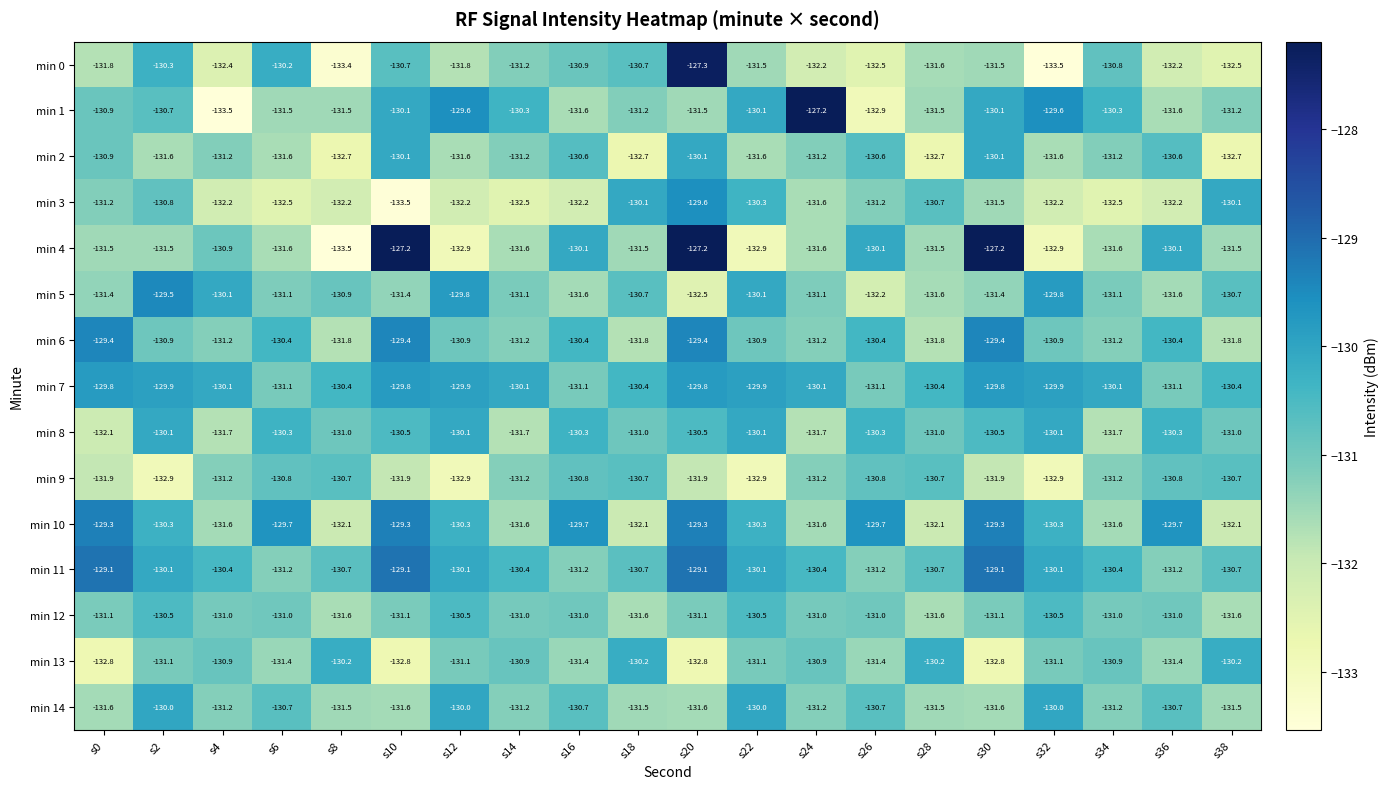

What is the smallest value displayed?

-133.5